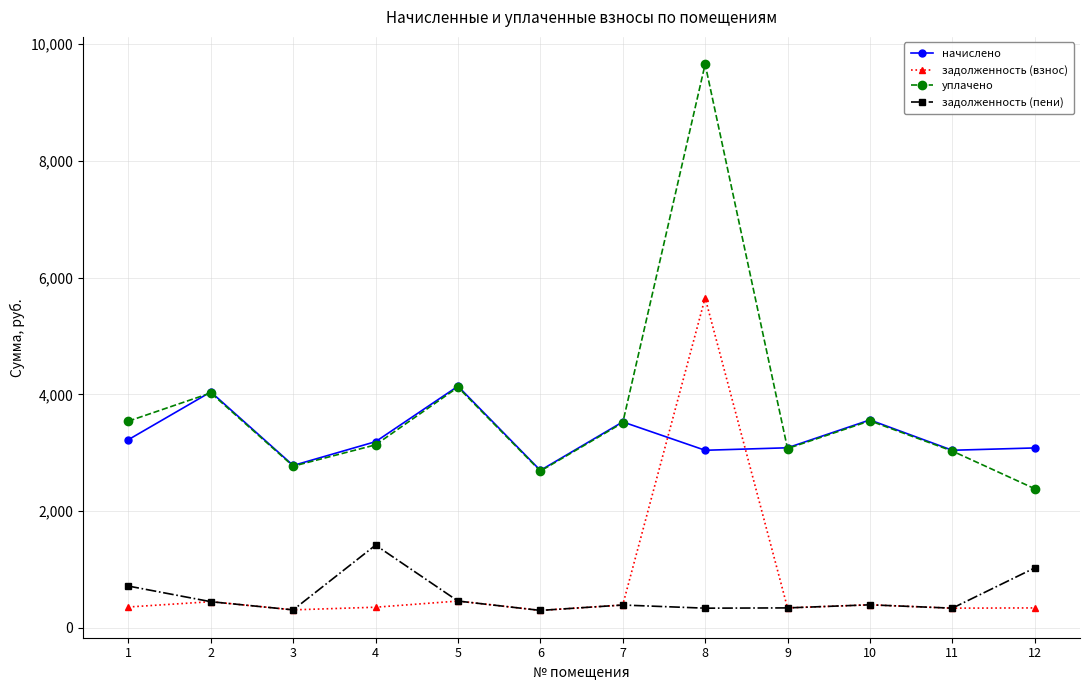

True or false: задолженность (пени) has a value of 1465.8 at 12.

False